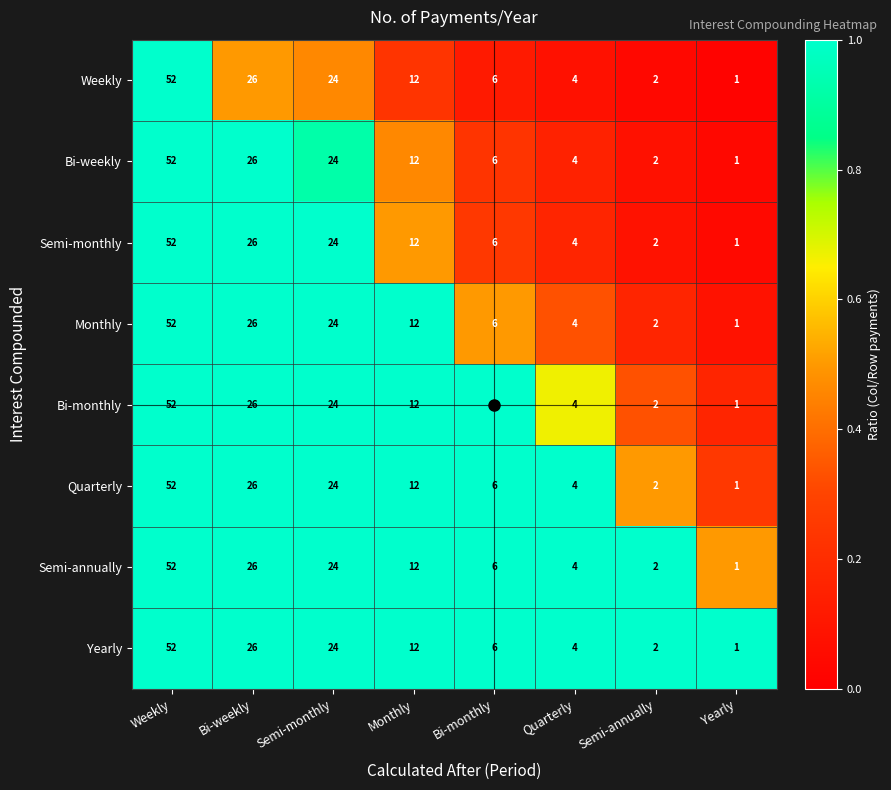

What is the average value of the Quarterly series?

16